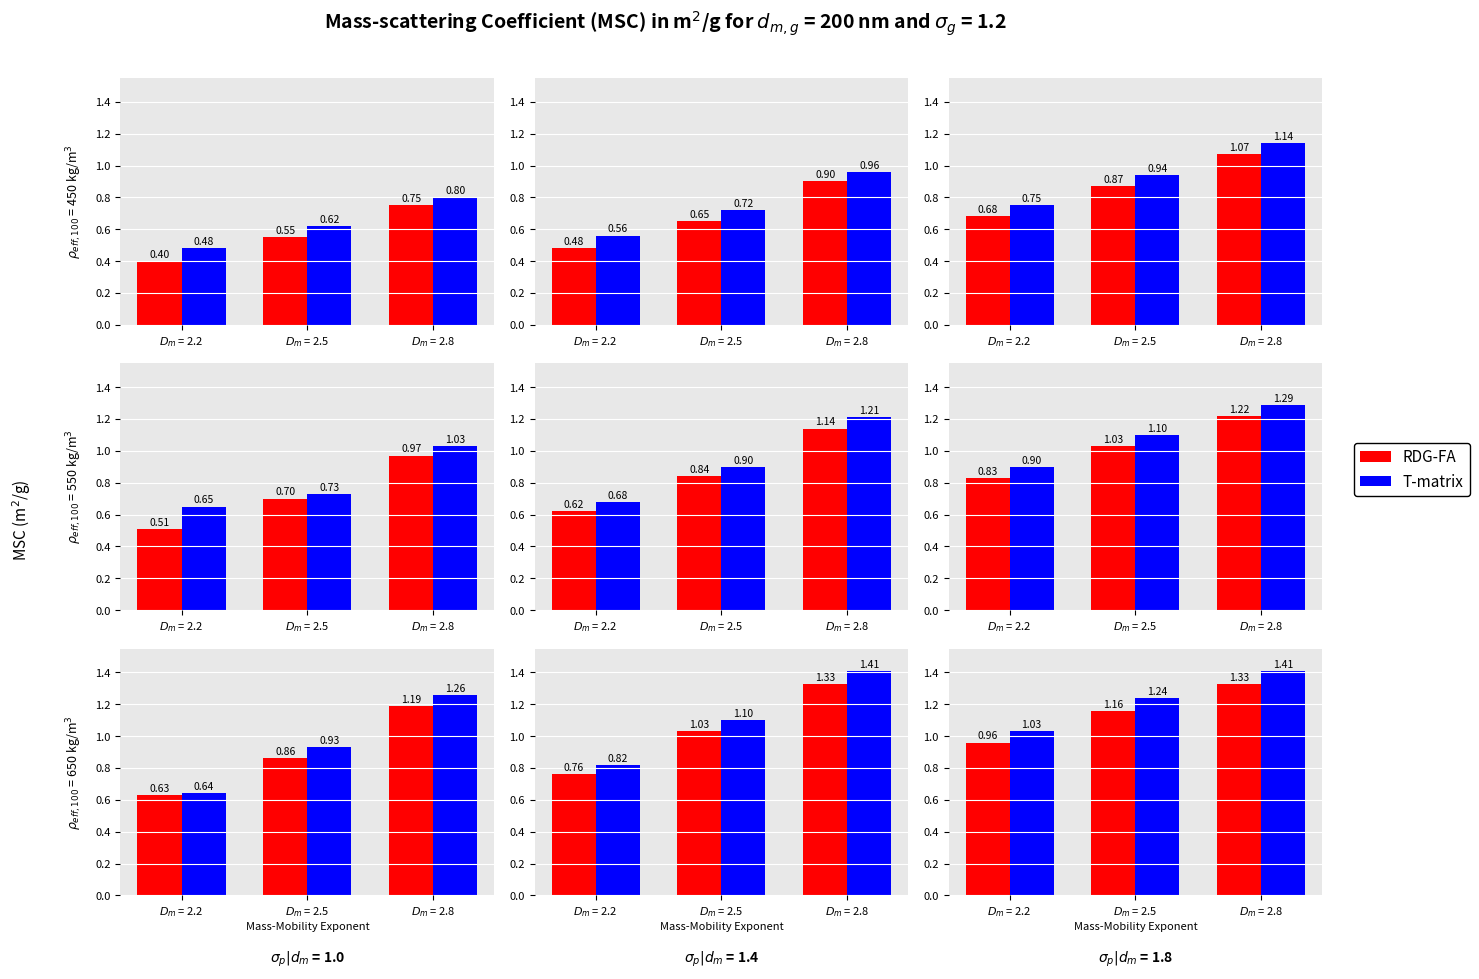

What is the difference between the RDG-FA values at $D_m$ = 2.8 and $D_m$ = 2.2?

0.4